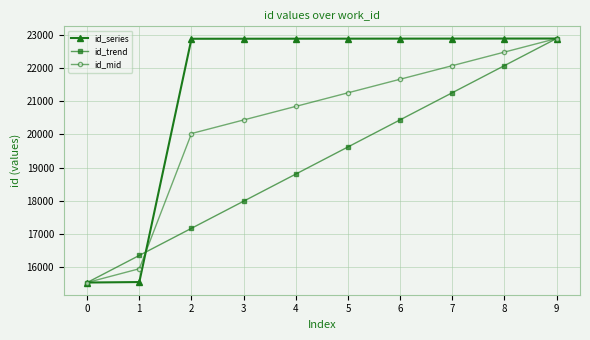

List the series in order of their overall mean, lowest first.

id_trend, id_mid, id_series